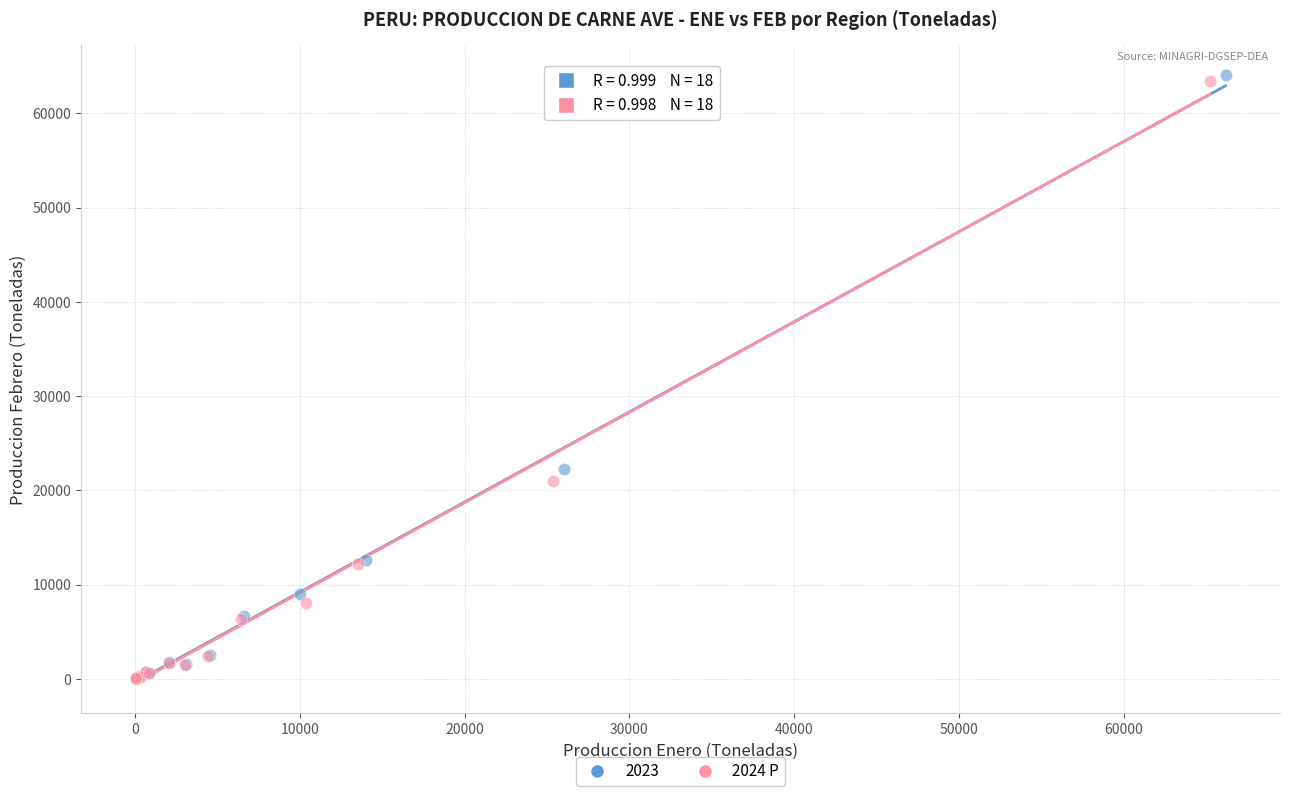

Which series has the largest Y range (max minus min)?

2023